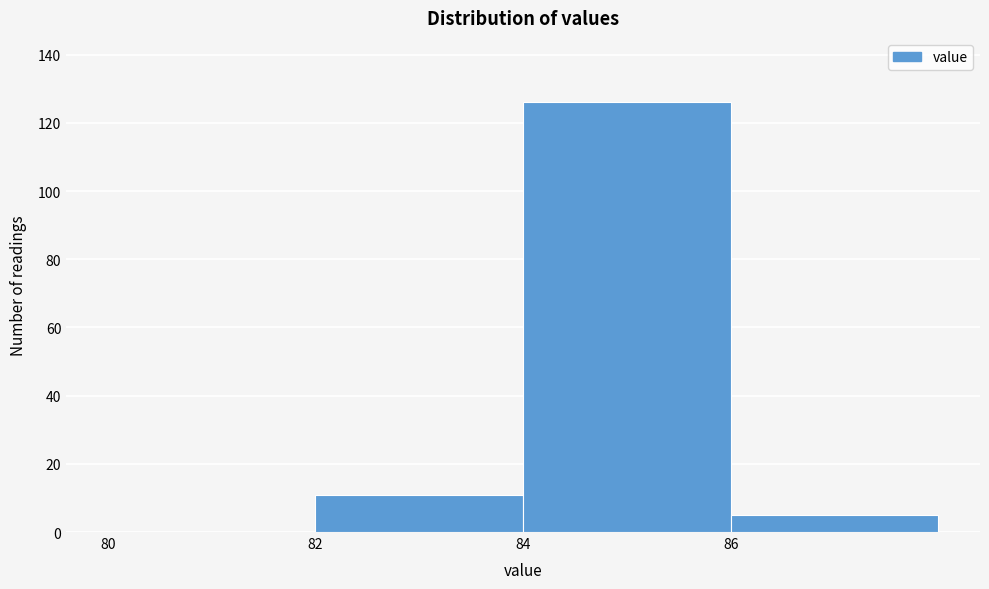

What is the height of the bar covering 84 to 86 on the x-axis? The values are not printed on the chart, so give them approximately, as read against the axis.

126